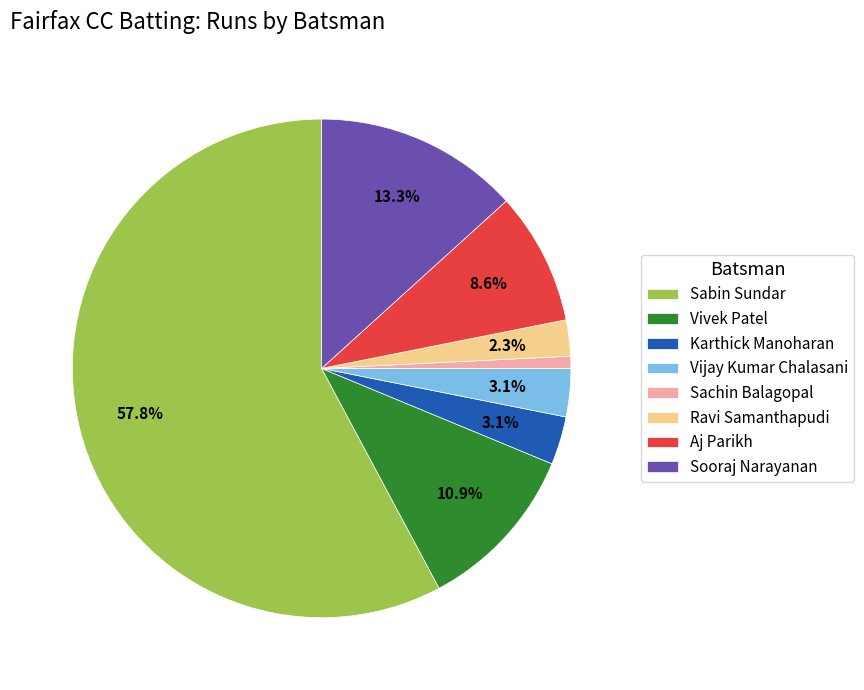

What is the ratio of the value at Vivek Patel to the value at Sooraj Narayanan?

0.8